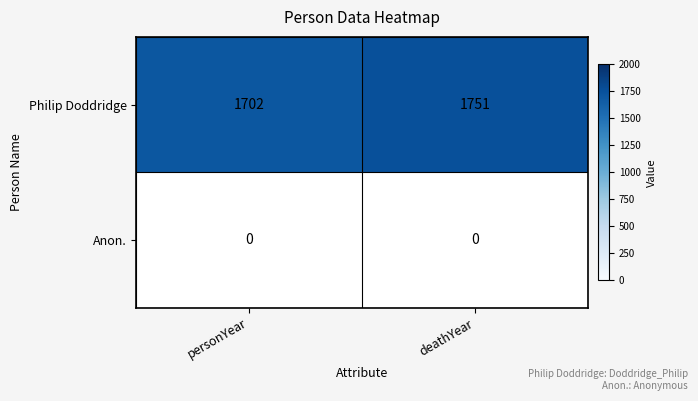

Reading left to right, list all the values displayed in this chart.

Philip Doddridge: 1702	1751
Anon.: 0	0